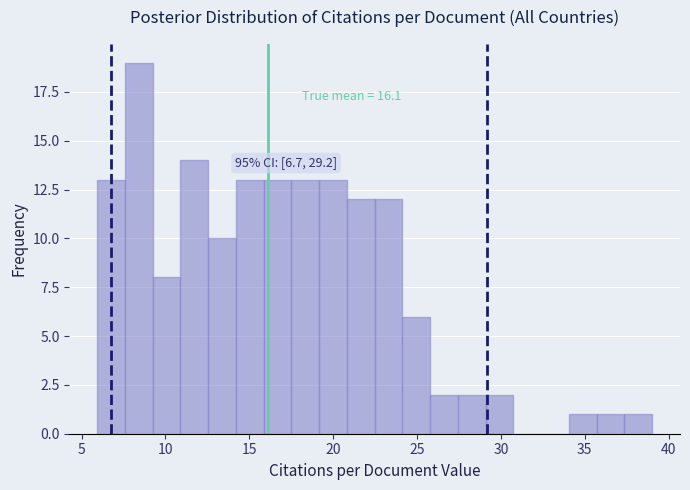

Read against the x-axis, roughly where is the centre of the tallest bar?

8.5